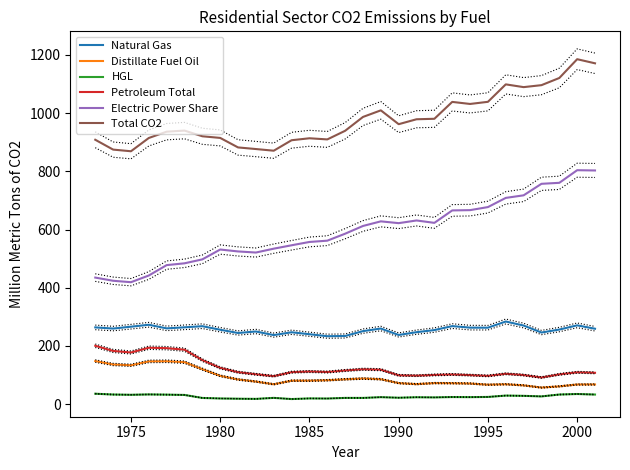

True or false: Distillate Fuel Oil and HGL cross at least once.

False